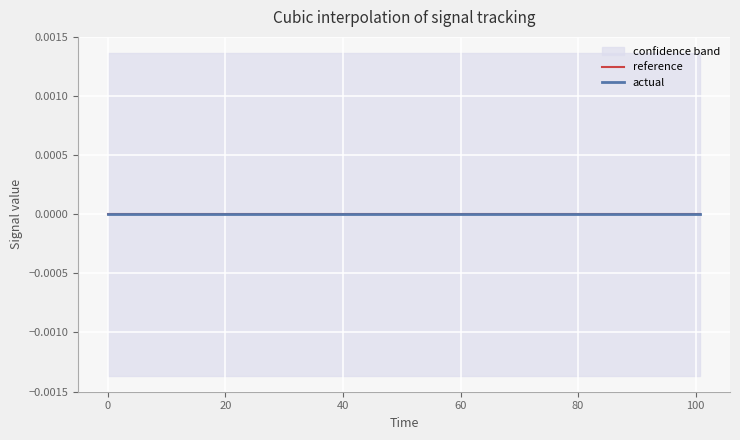

Is the value of actual at 57.5999984741211 greater than the value of reference at 43.2000007629395?

No